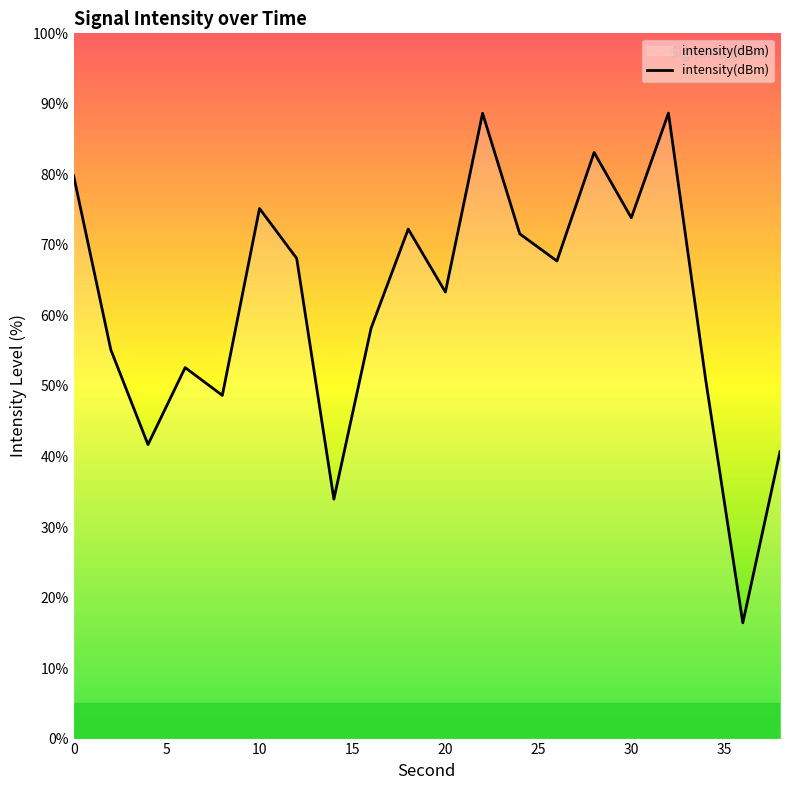

True or false: there are more than 1 points higher than both neighbors.

True